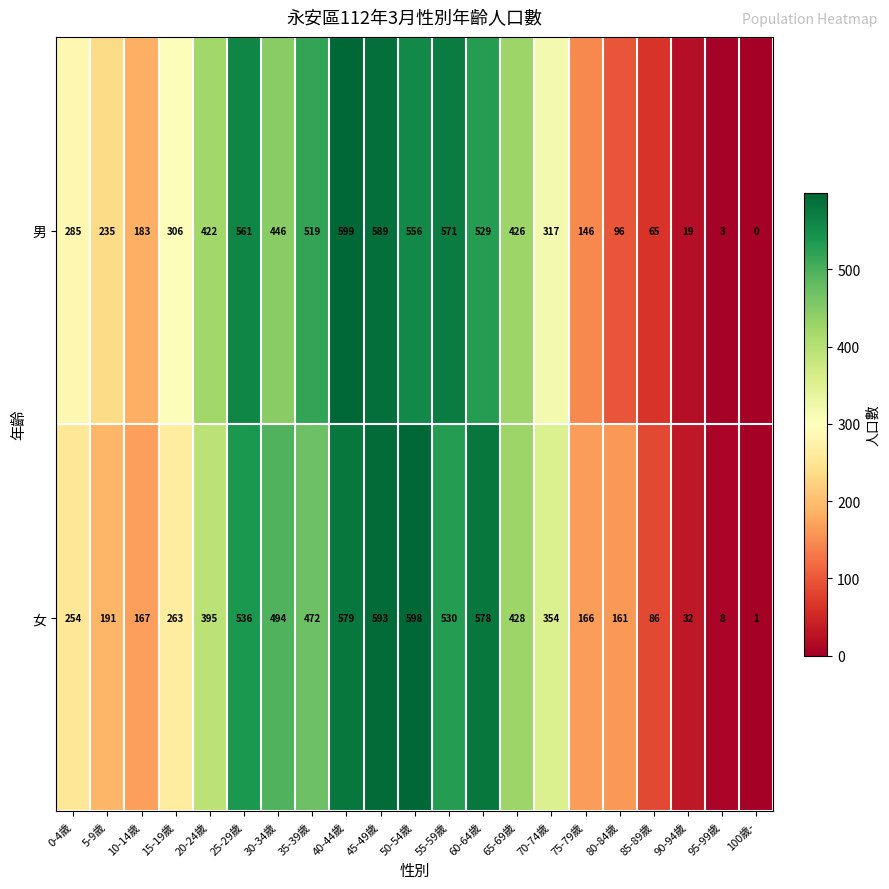

The 女 series shows 543 at 20-24歲. True or false?

False